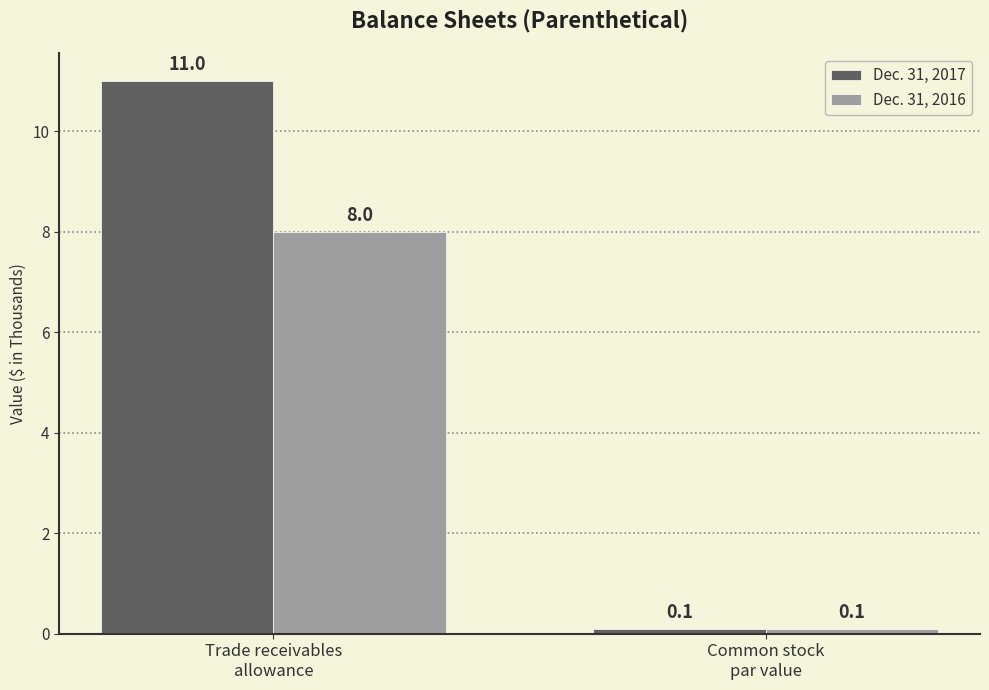

How many categories are shown in the chart?

2